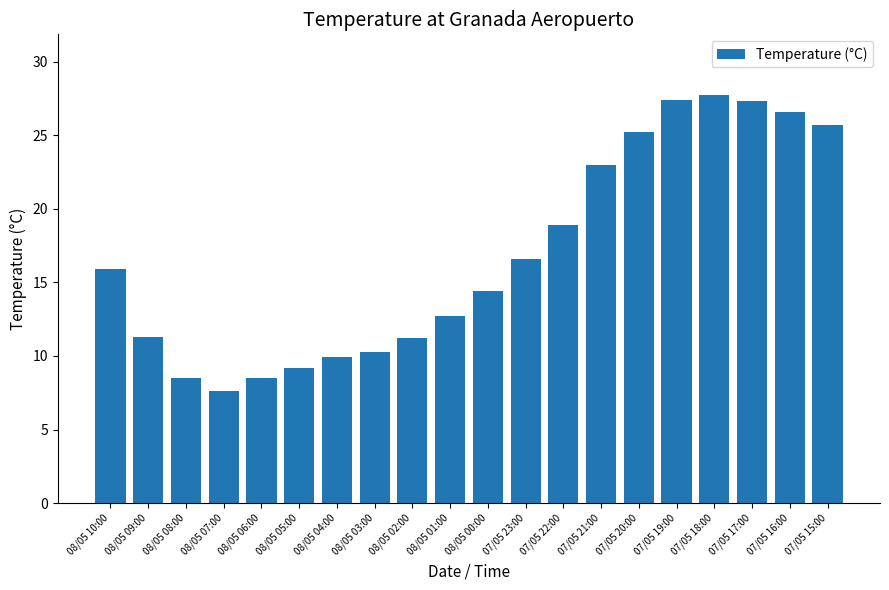

At which category does the chart reach its minimum across all series?

08/05 07:00